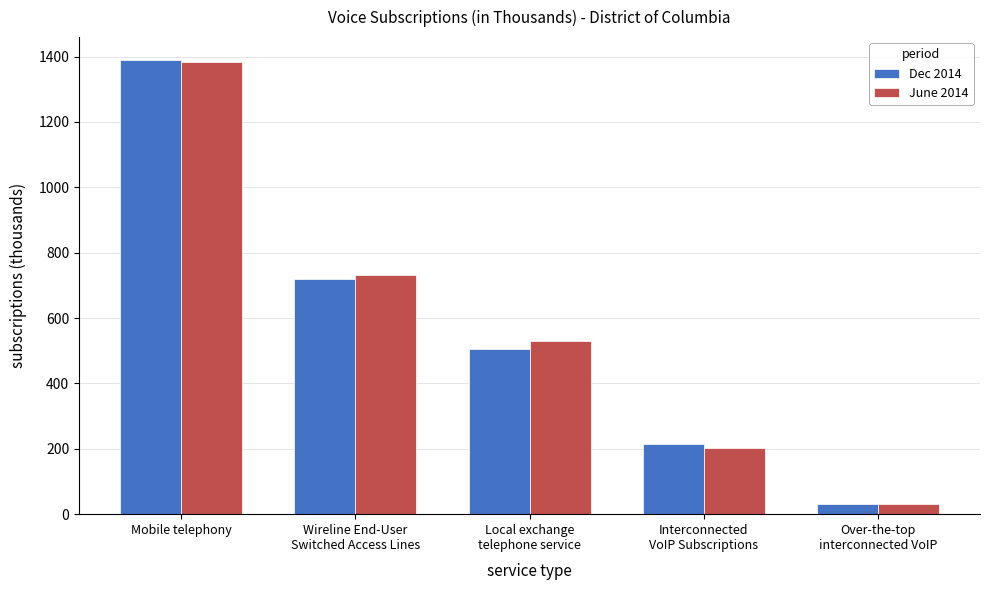

What is the value of the June 2014 bar at the 4th from the left?

201